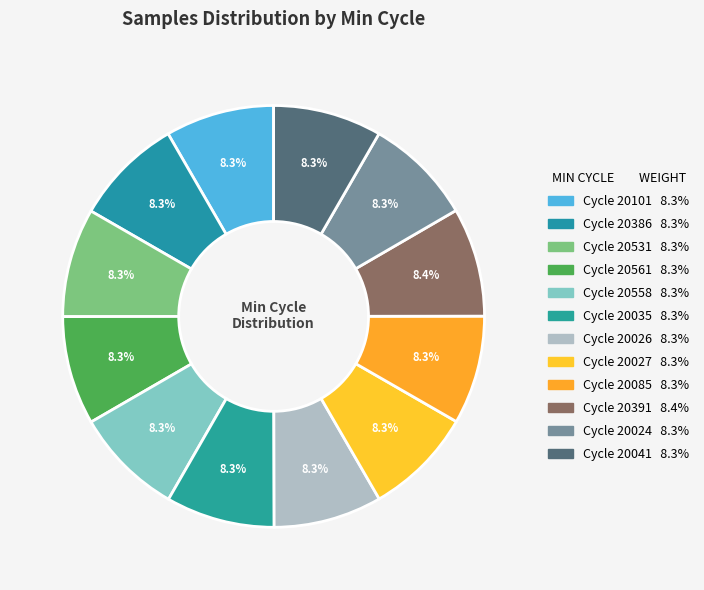

How many segments does this pie chart have?

12